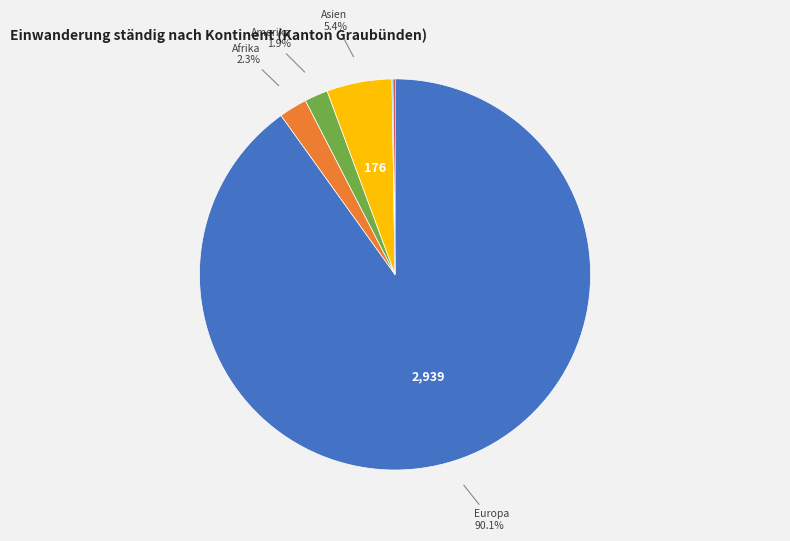

Is there a majority slice in this chart?

Yes